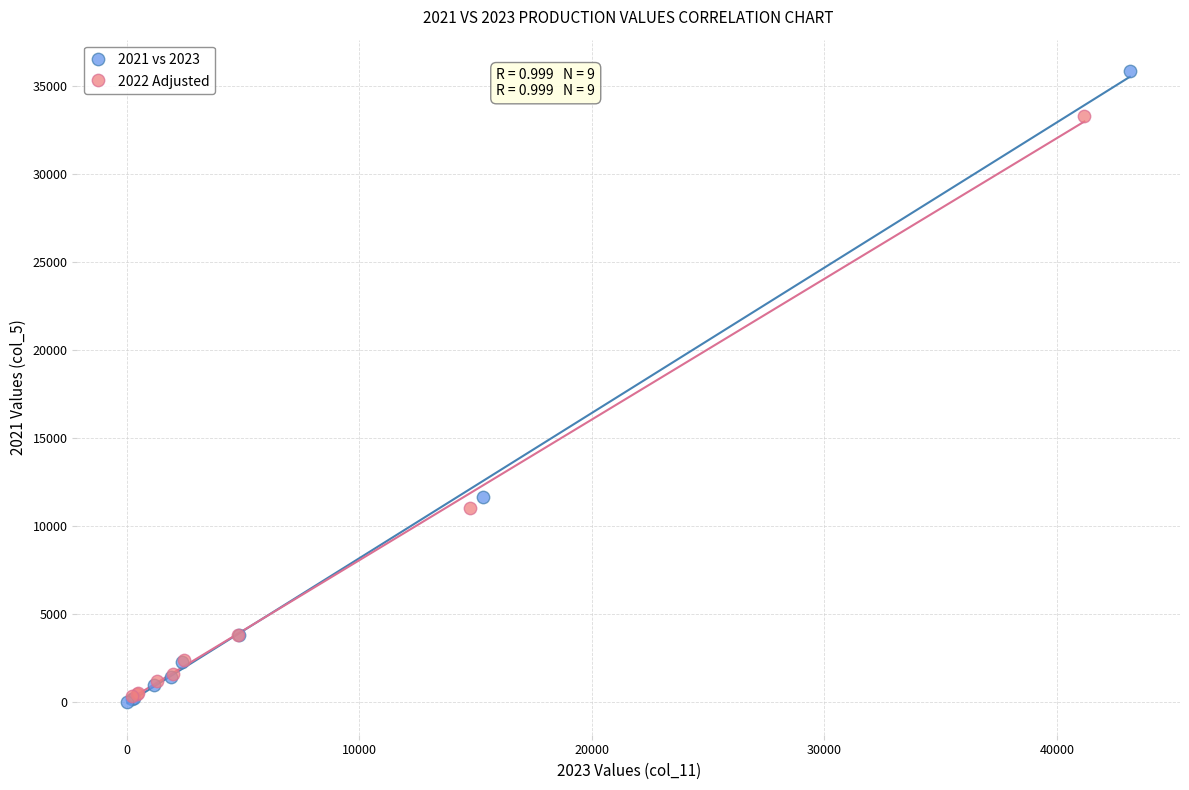

Which series contains the highest Y value?

2021 vs 2023